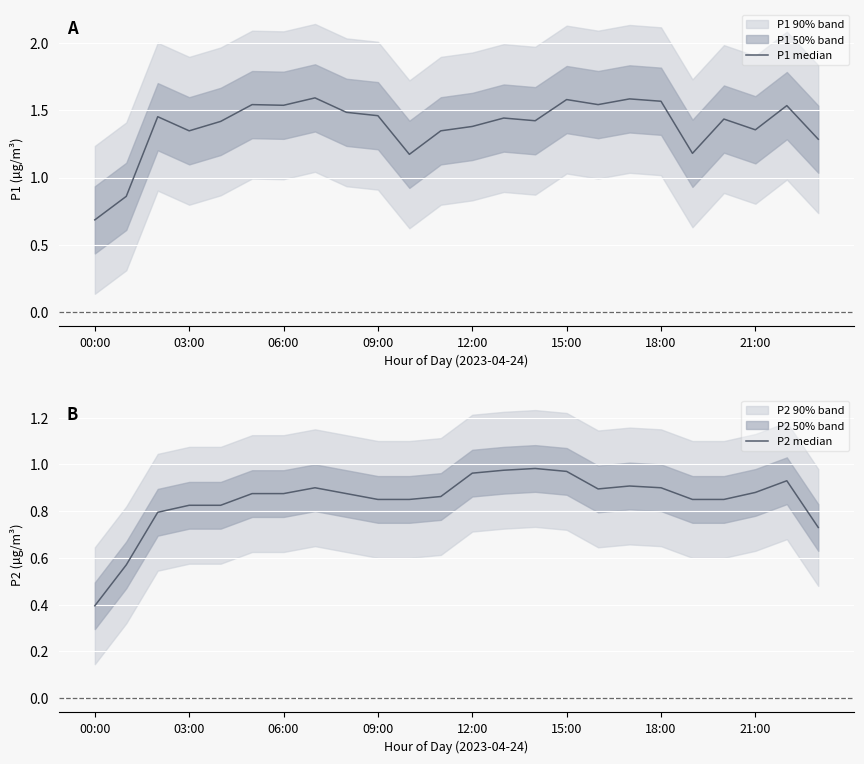

What is the spread (max minus min) of values at 19?

0.3